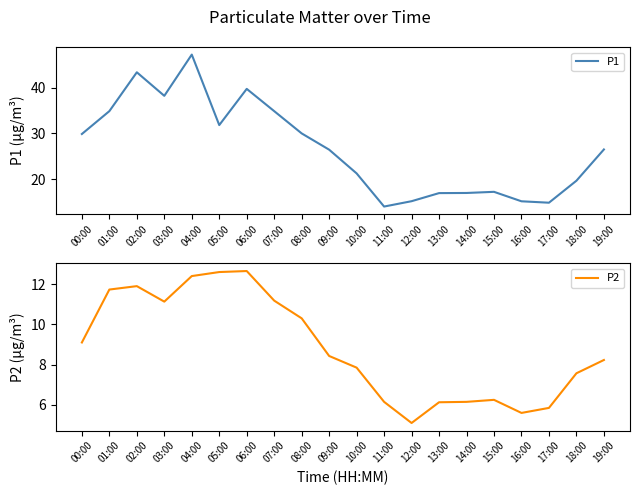

True or false: P2 and P1 intersect in this chart.

False